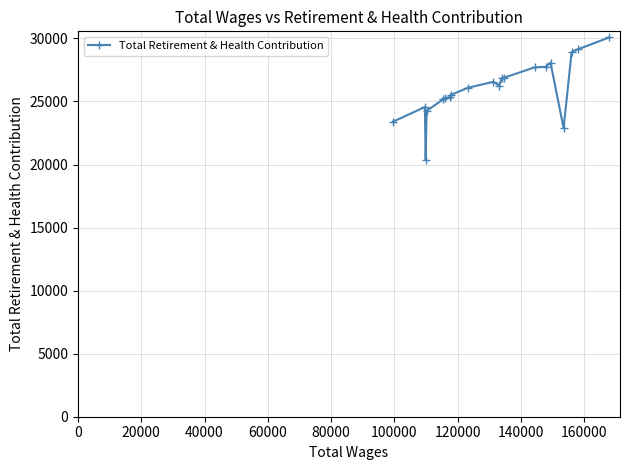

What is the value of the 12th point from the left?

26865